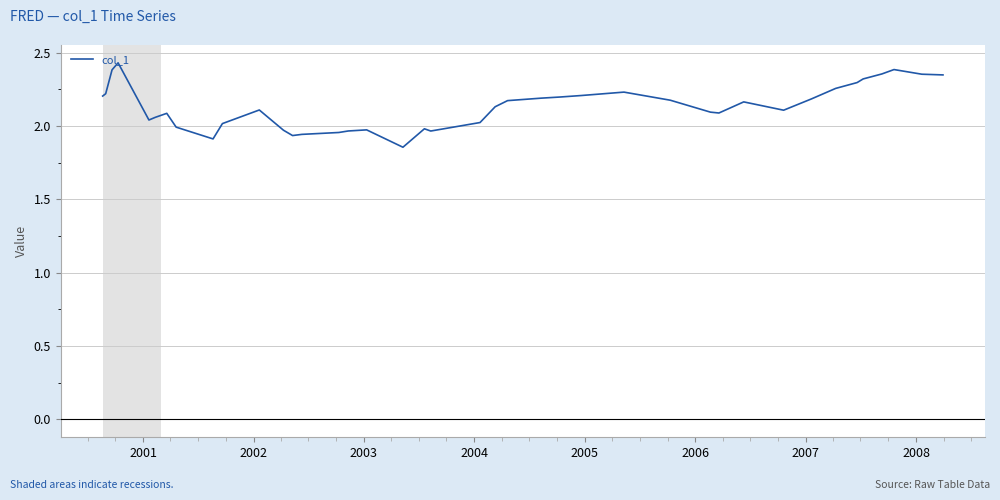

What is the difference between the maximum and minimum values?

0.6